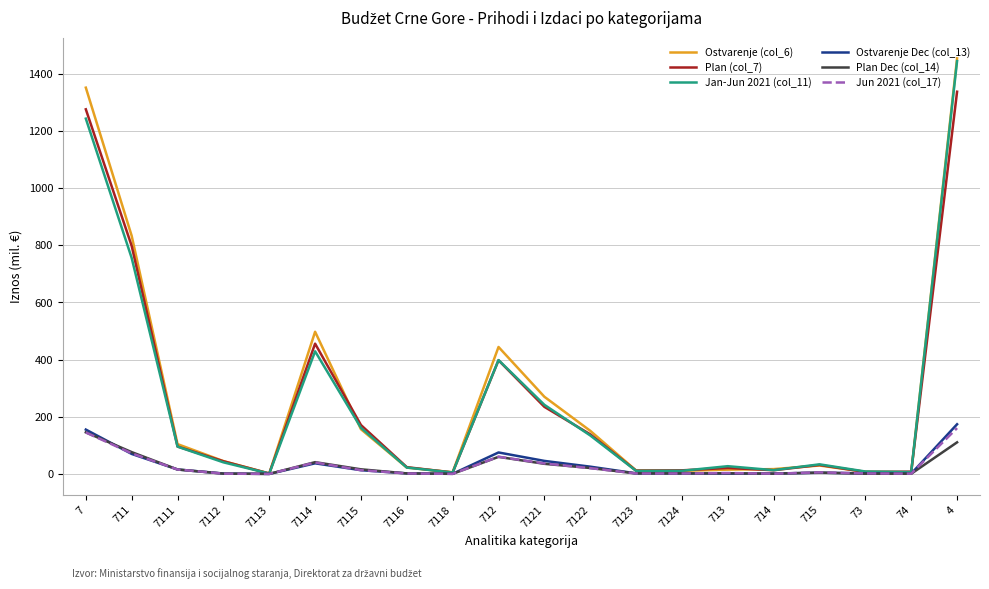

What is the total value across all series at 7122?

491.0